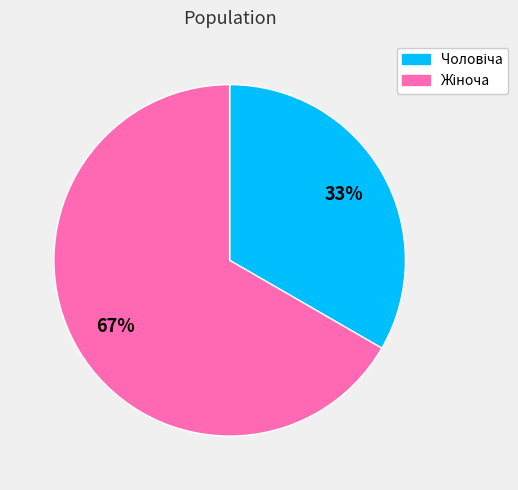

Does any single category account for the majority?

Yes